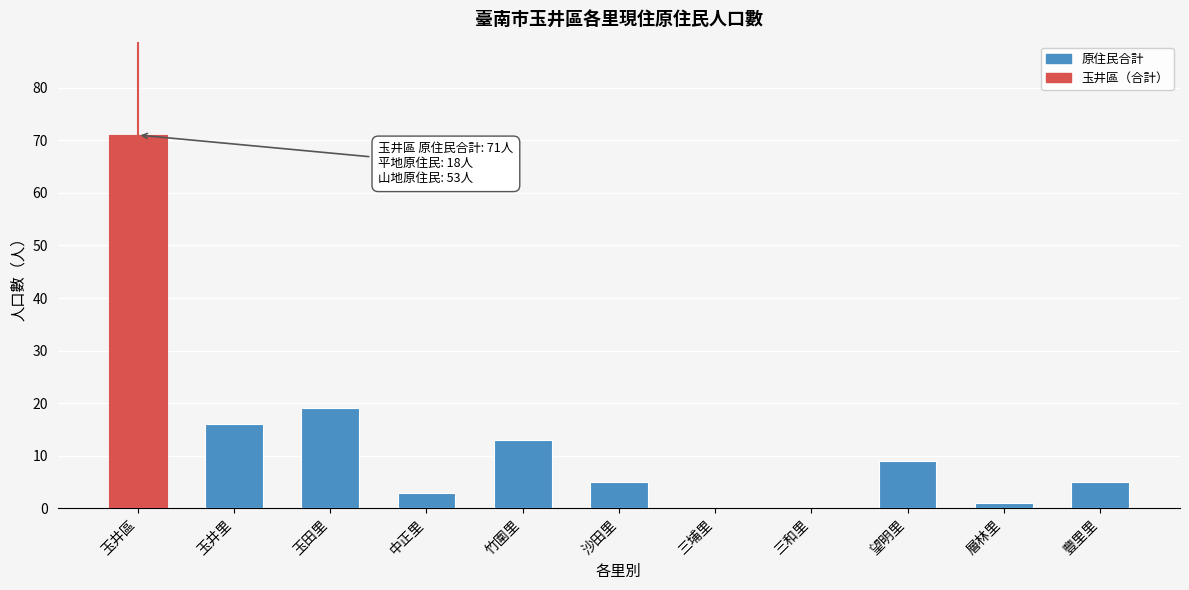

Reading left to right, transcribe all the data shown in this chart.

玉井區=71	玉井里=16	玉田里=19	中正里=3	竹圍里=13	沙田里=5	三埔里=0	三和里=0	望明里=9	層林里=1	豐里里=5